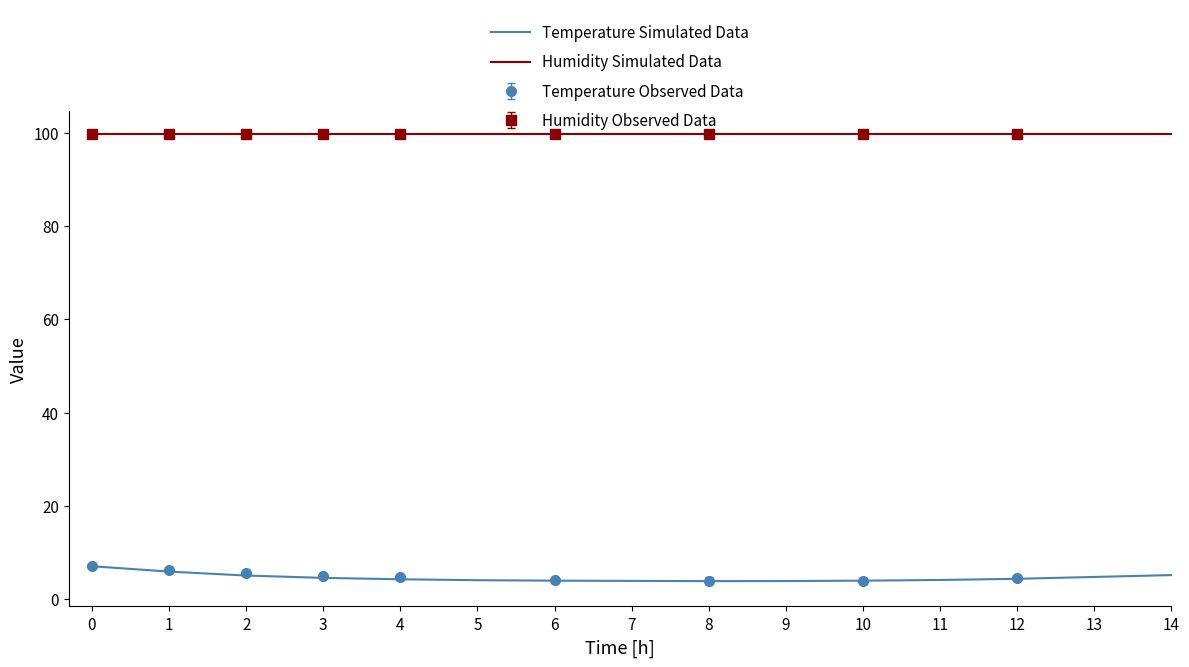

What is the minimum value for Humidity Simulated Data?

99.9